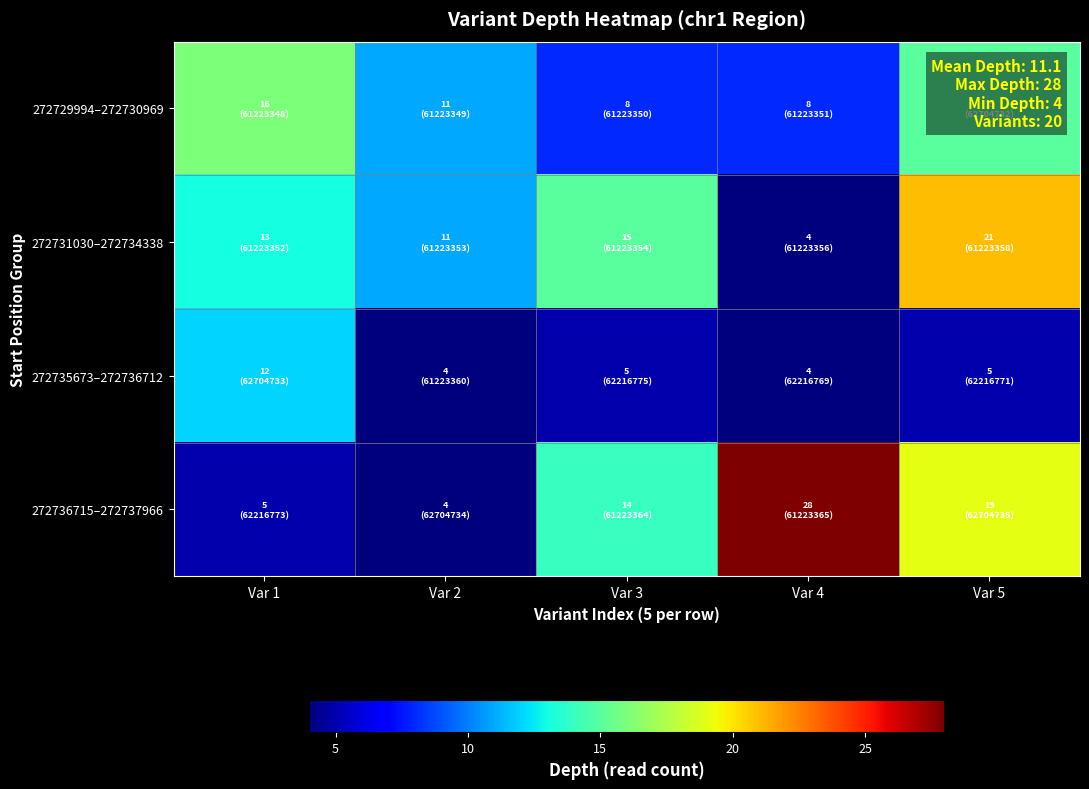

Which series changed the most between Var 3 and Var 5?

272729994–272730969